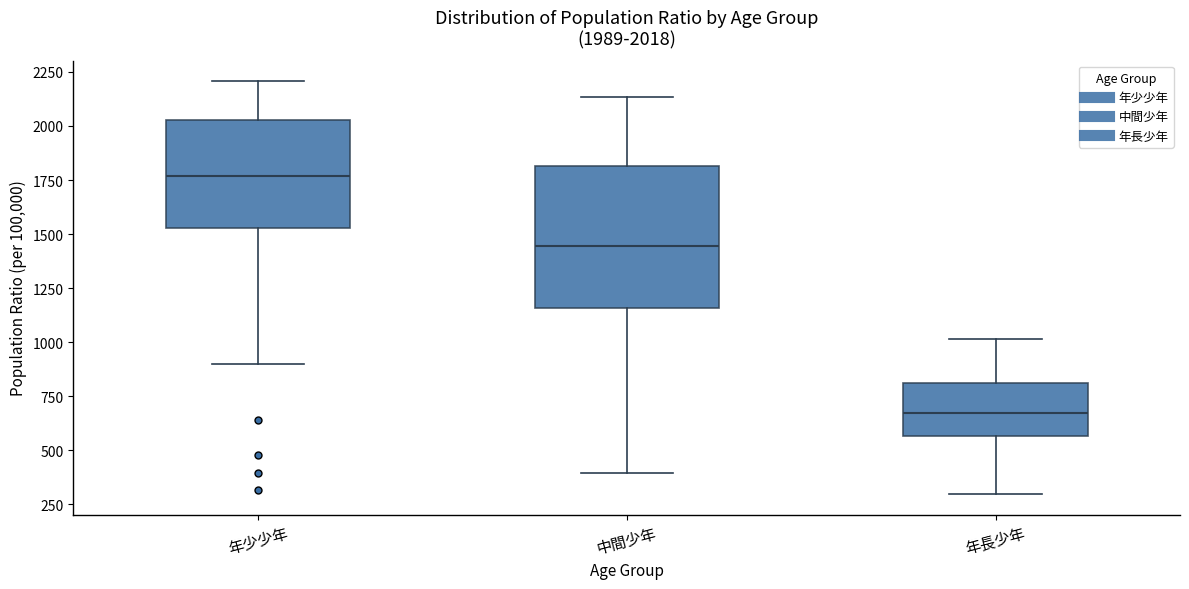

Which box's median line is the highest?

年少少年